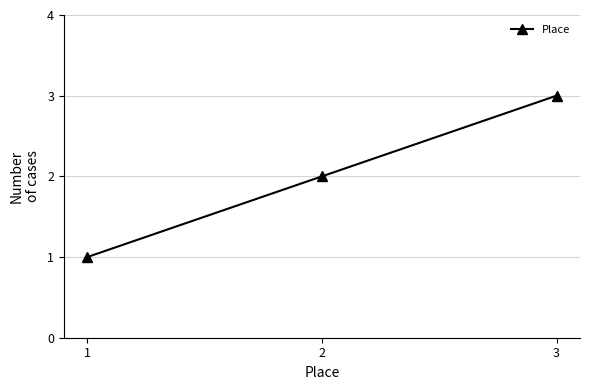

Which label corresponds to the smallest value in the chart?

1